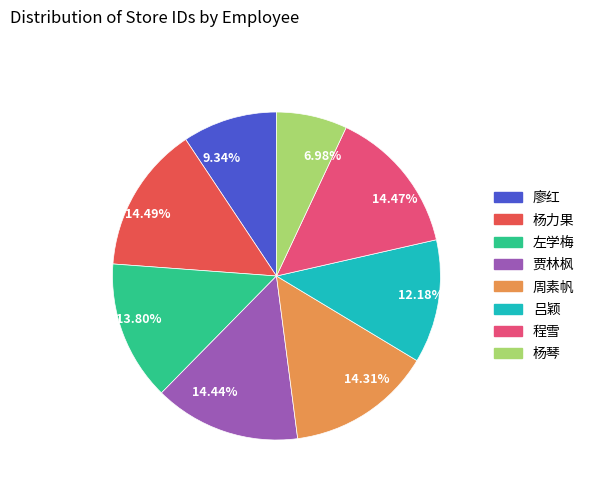

Is 14.44% the majority of the pie?

No